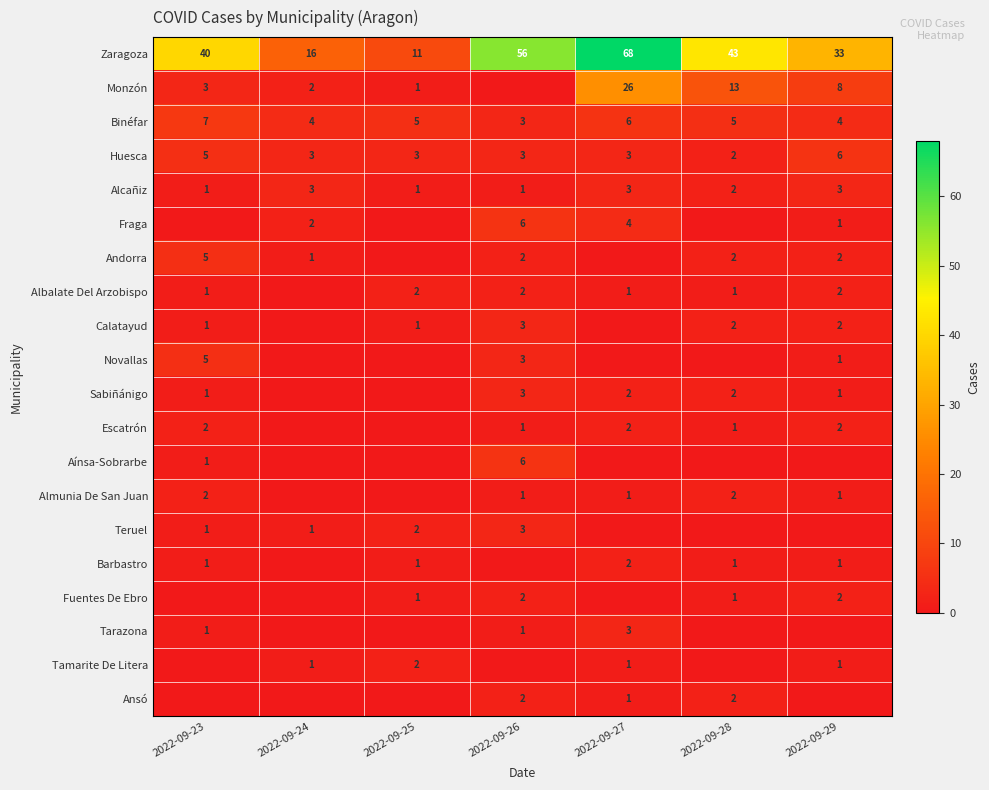

Which label corresponds to the largest value in the chart?

2022-09-27